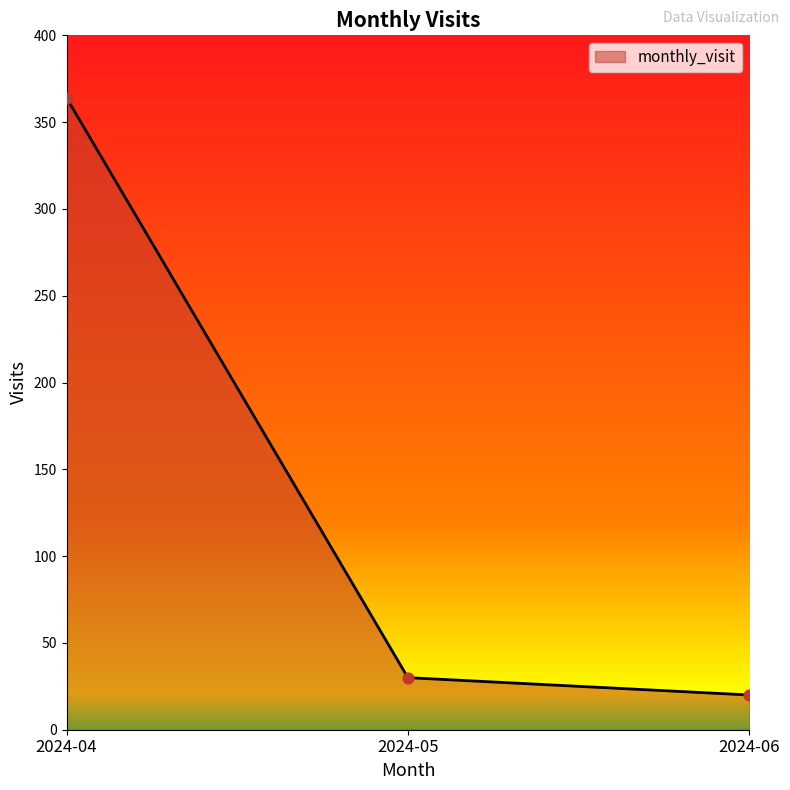

Which has a higher value, 2024-04 or 2024-05?

2024-04